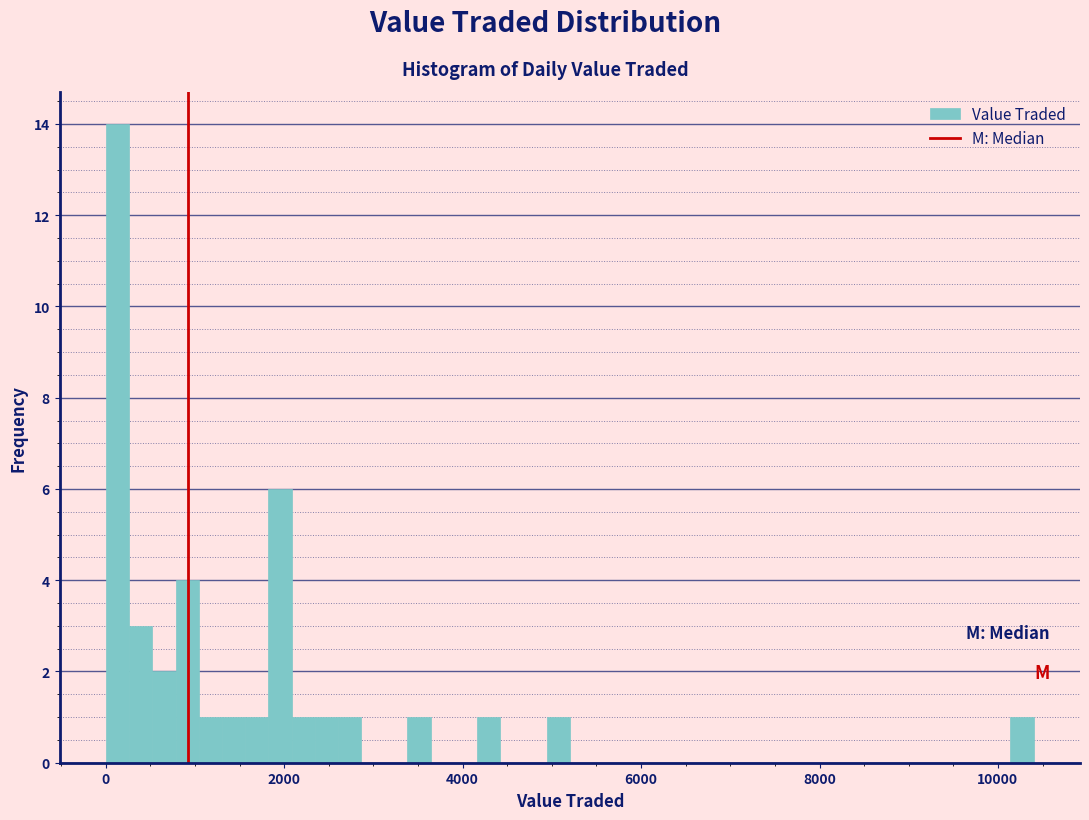

Around what value on the x-axis is the tallest bar? Give the approximate position of its centre, as read against the axis.

200